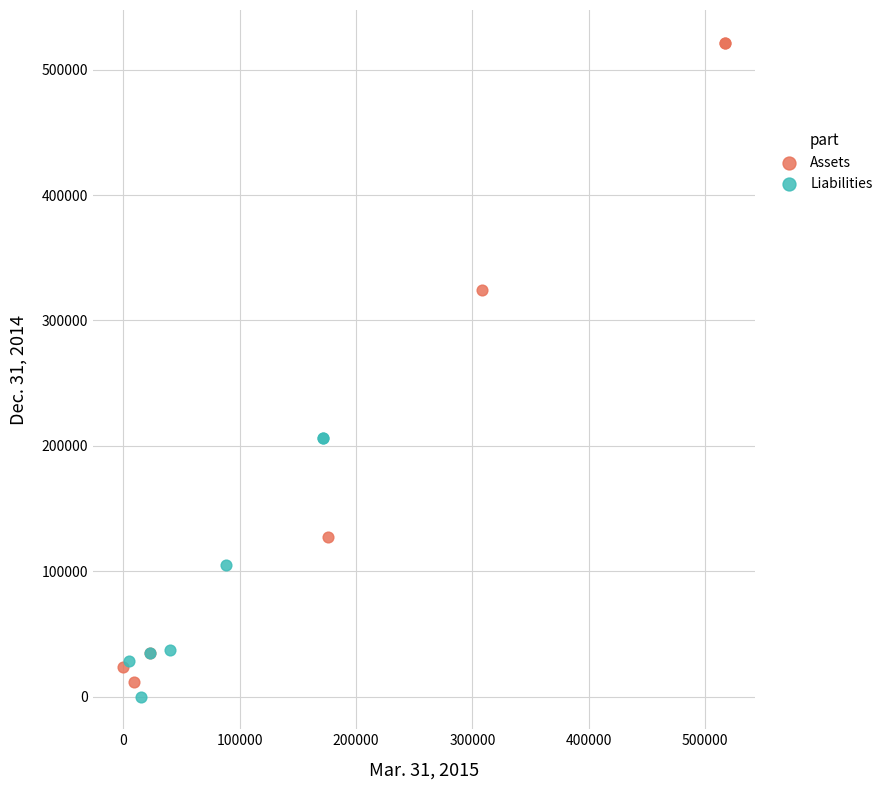

What are all the series names shown in the legend?

Assets, Liabilities